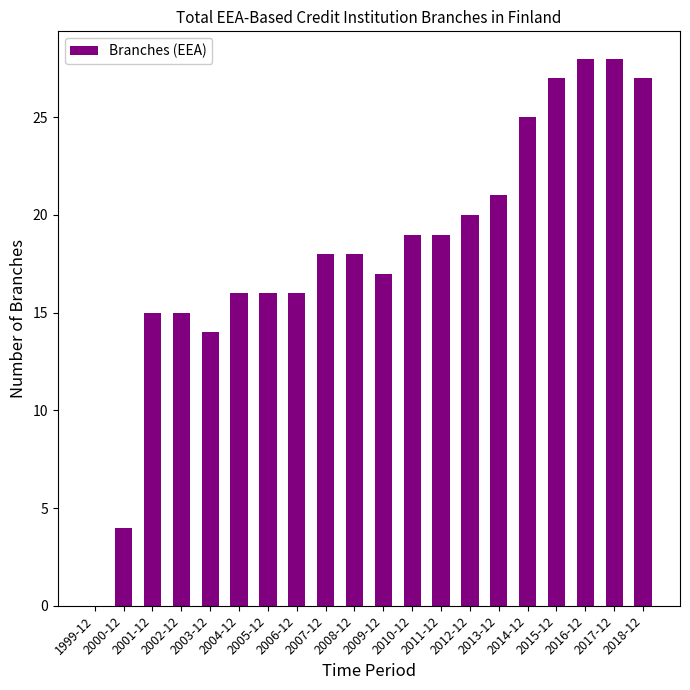

Reading left to right, list all the values displayed in this chart.

1999-12=0	2000-12=4	2001-12=15	2002-12=15	2003-12=14	2004-12=16	2005-12=16	2006-12=16	2007-12=18	2008-12=18	2009-12=17	2010-12=19	2011-12=19	2012-12=20	2013-12=21	2014-12=25	2015-12=27	2016-12=28	2017-12=28	2018-12=27